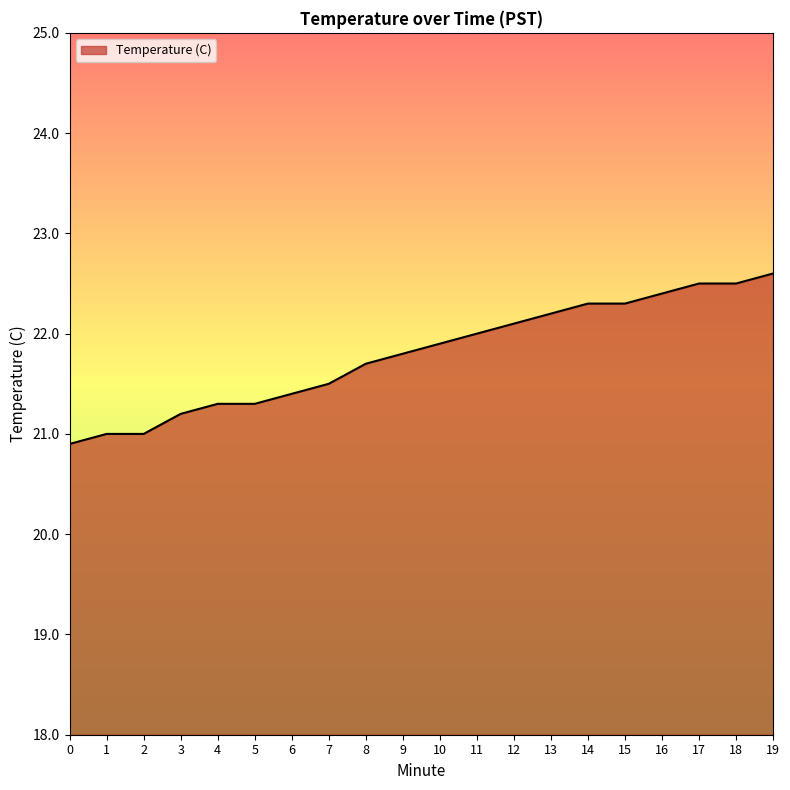

What is the difference between the second highest and second lowest values?

1.5